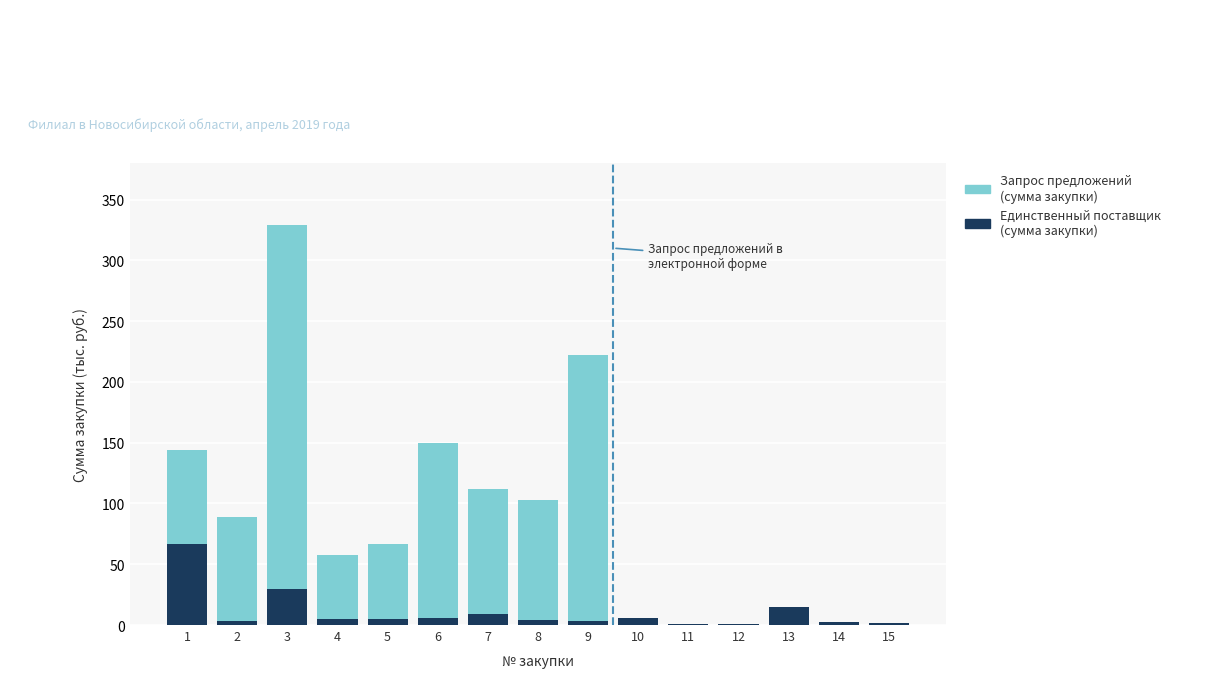

What is the sum of all Единственный поставщик (сумма закупки) values?

157.9